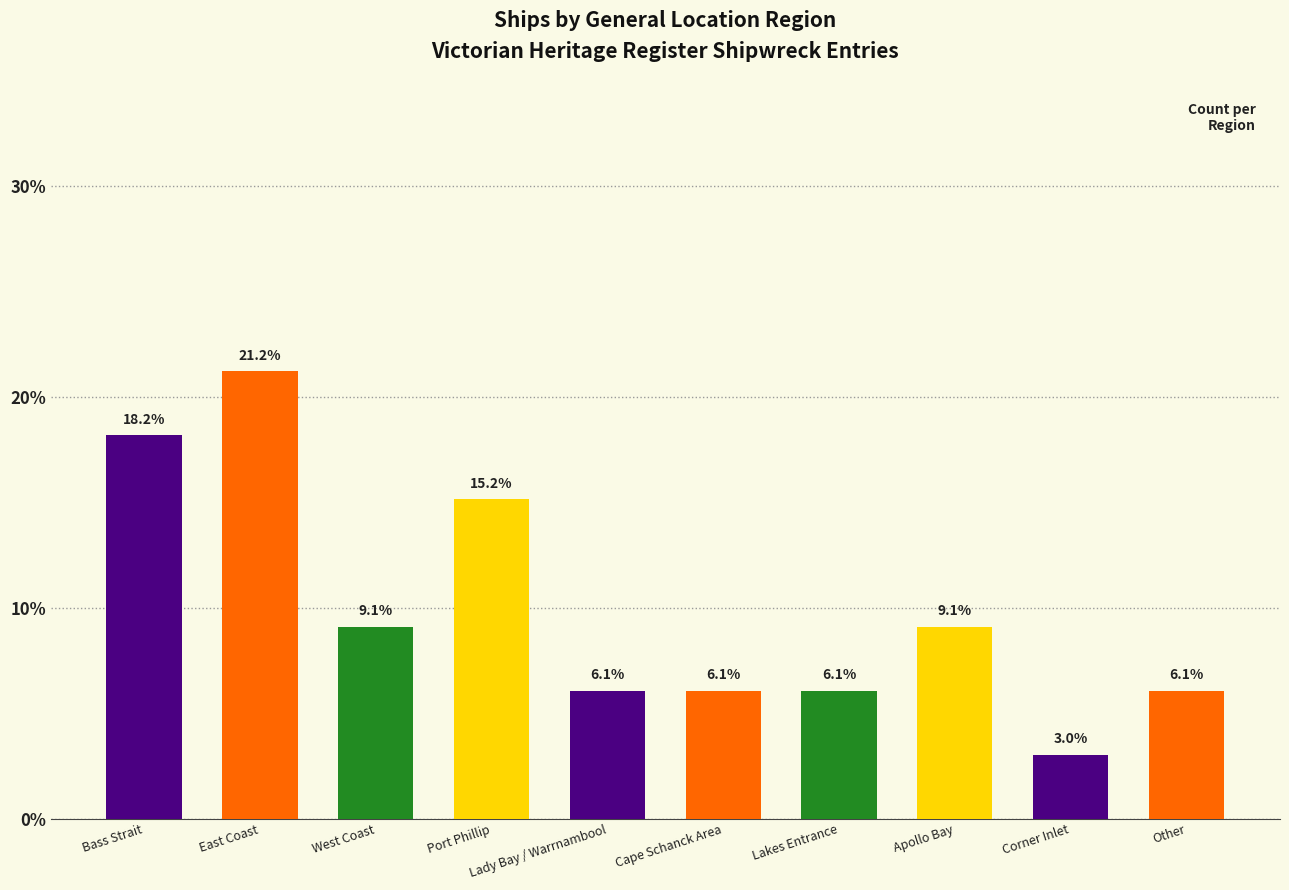

What is the value of the 1st bar from the left?

18.2